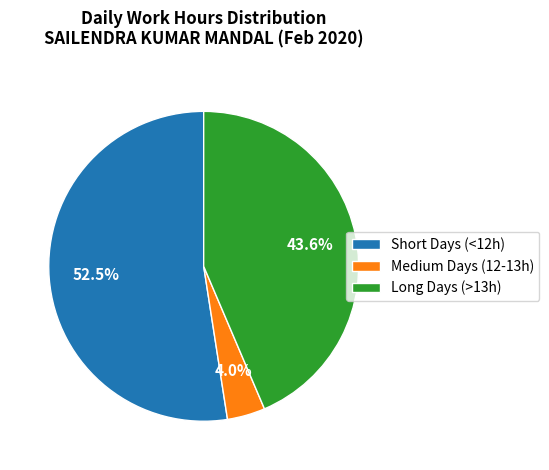

How much of the chart is everything except Long Days (>13h)?

56.4%